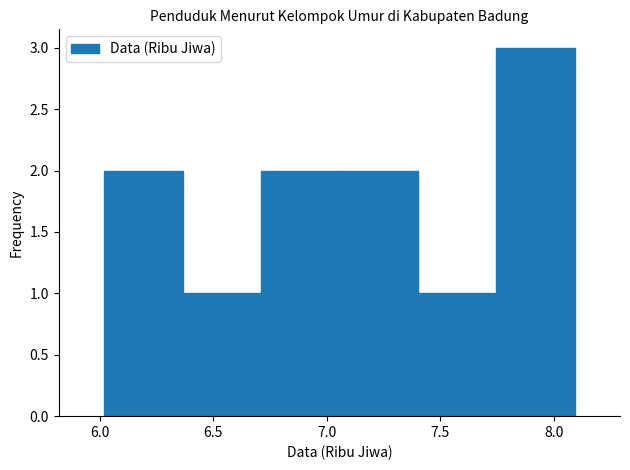

Which range on the x-axis has the tallest bar?

7.745 to 8.090